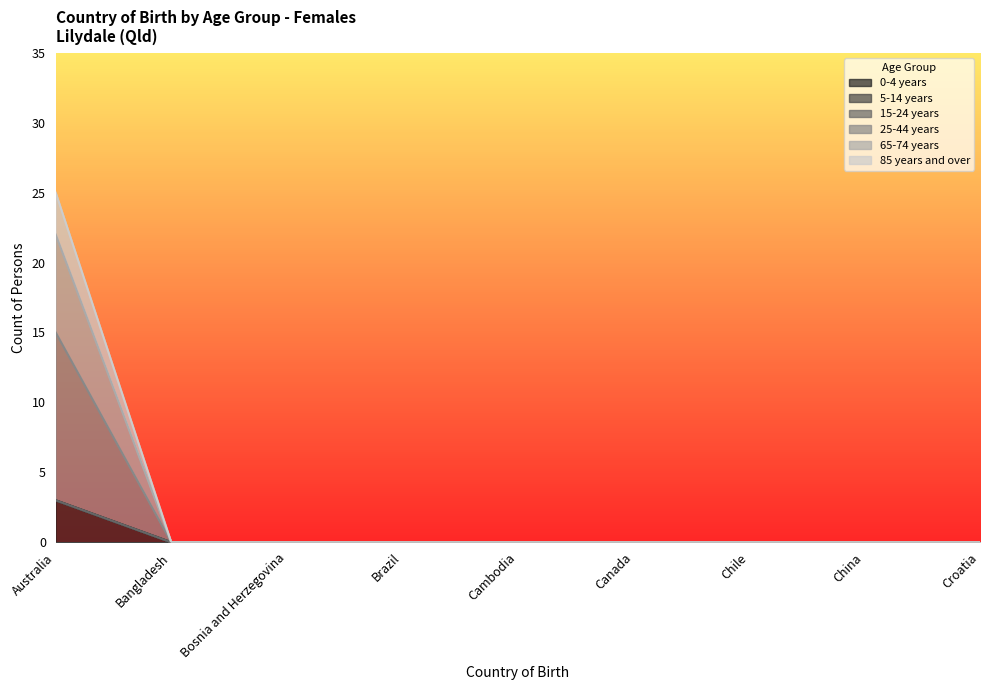

The 0-4 years series shows -2 at China. True or false?

False